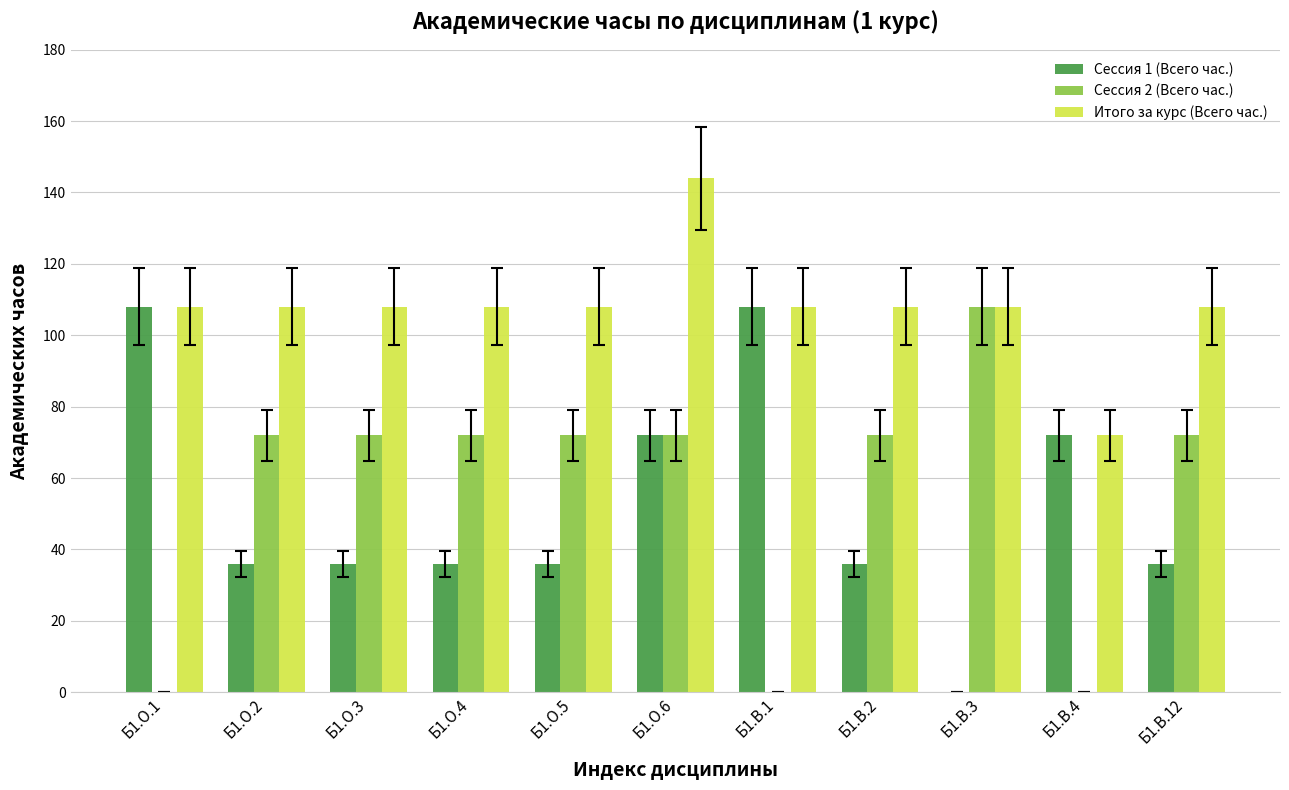

Reading right to left, transcribe all the data shown in this chart.

Сессия 1 (Всего час.): Б1.В.12=36	Б1.В.4=72	Б1.В.3=0	Б1.В.2=36	Б1.В.1=108	Б1.О.6=72	Б1.О.5=36	Б1.О.4=36	Б1.О.3=36	Б1.О.2=36	Б1.О.1=108
Сессия 2 (Всего час.): Б1.В.12=72	Б1.В.4=0	Б1.В.3=108	Б1.В.2=72	Б1.В.1=0	Б1.О.6=72	Б1.О.5=72	Б1.О.4=72	Б1.О.3=72	Б1.О.2=72	Б1.О.1=0
Итого за курс (Всего час.): Б1.В.12=108	Б1.В.4=72	Б1.В.3=108	Б1.В.2=108	Б1.В.1=108	Б1.О.6=144	Б1.О.5=108	Б1.О.4=108	Б1.О.3=108	Б1.О.2=108	Б1.О.1=108